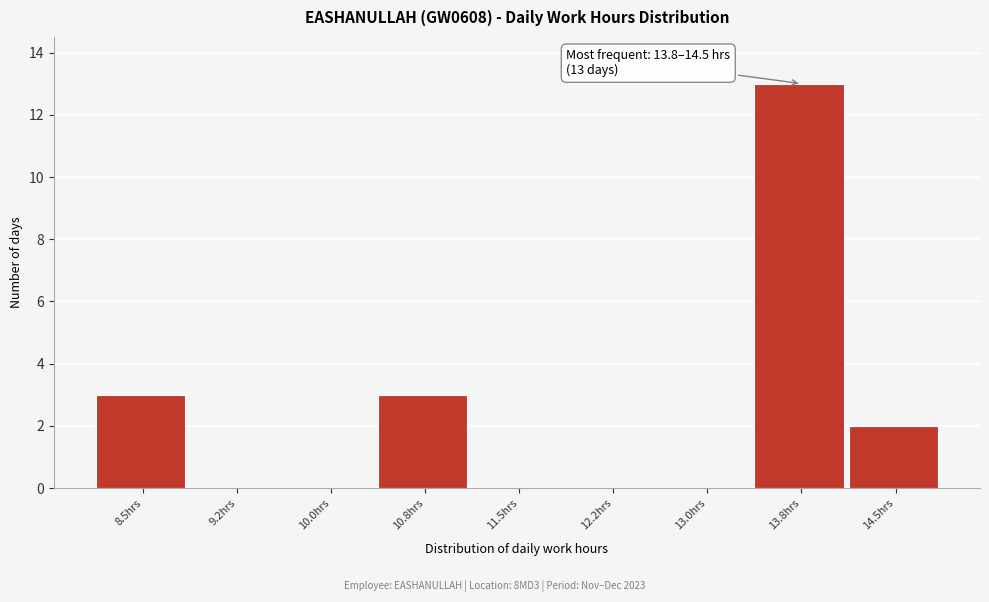

Reading left to right, transcribe all the data shown in this chart.

8.5hrs=3	9.2hrs=0	10.0hrs=0	10.8hrs=3	11.5hrs=0	12.2hrs=0	13.0hrs=0	13.8hrs=13	14.5hrs=2